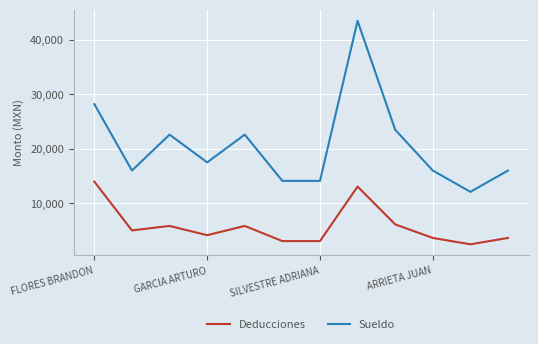

Is this an area chart (filled region under the line)?

No